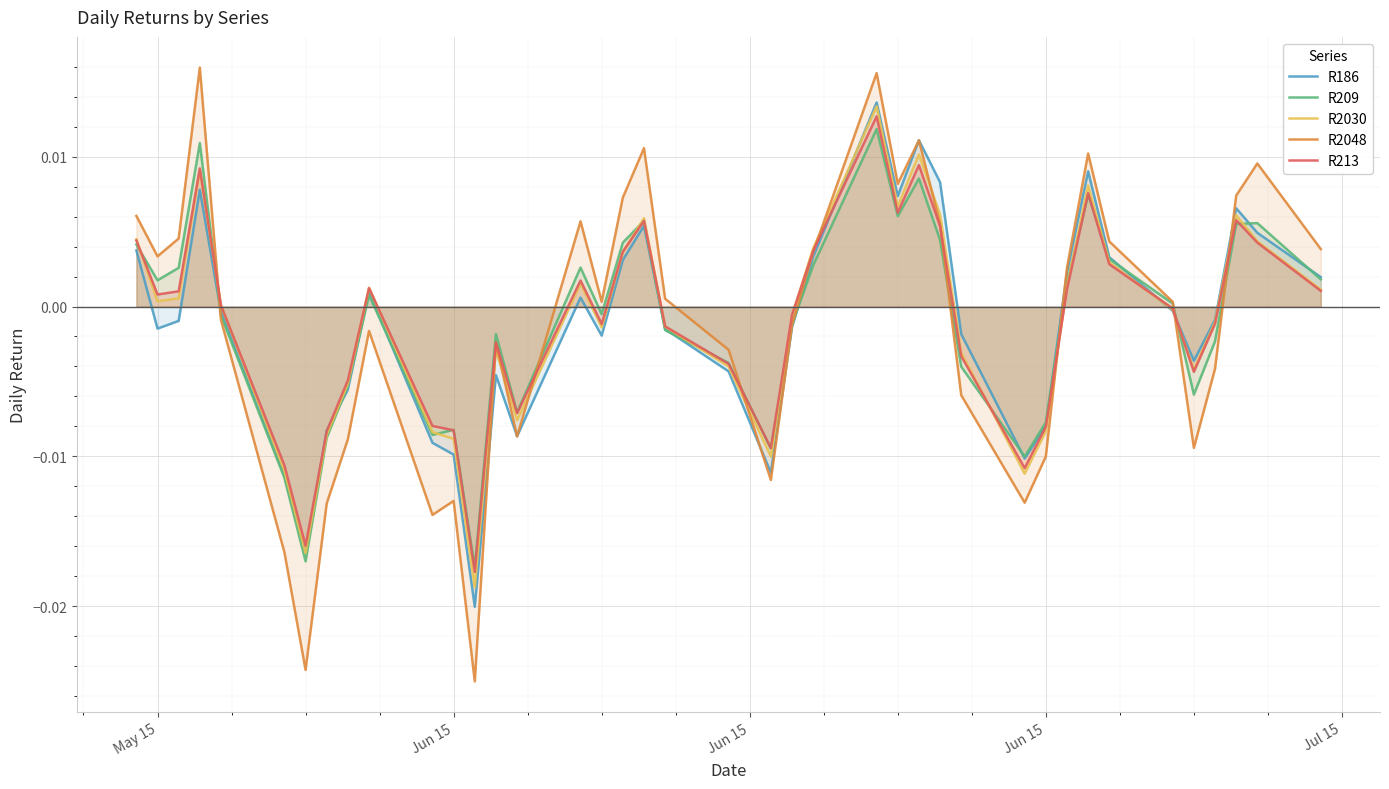

At how many categories does at least one series exceed 0?

23